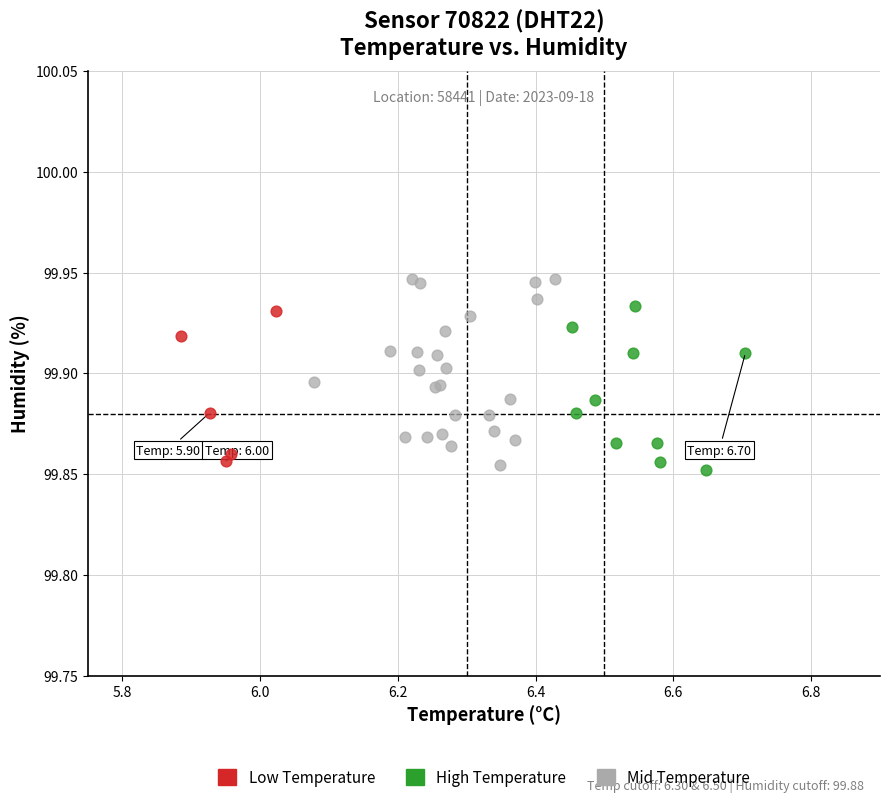

Which series reaches the maximum Y coordinate?

Mid Temperature